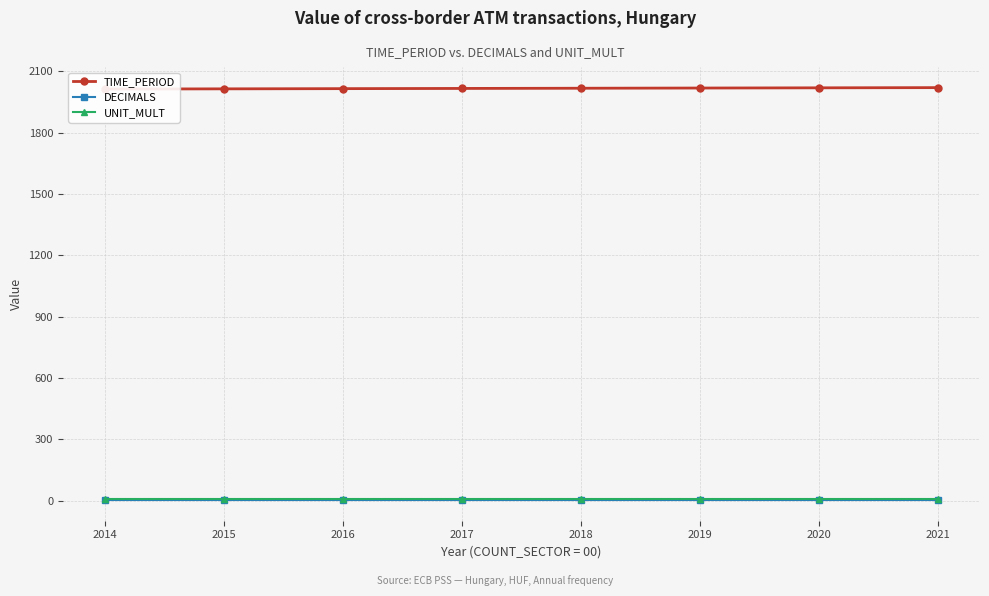

The value of DECIMALS at 2015 is 3. True or false?

True